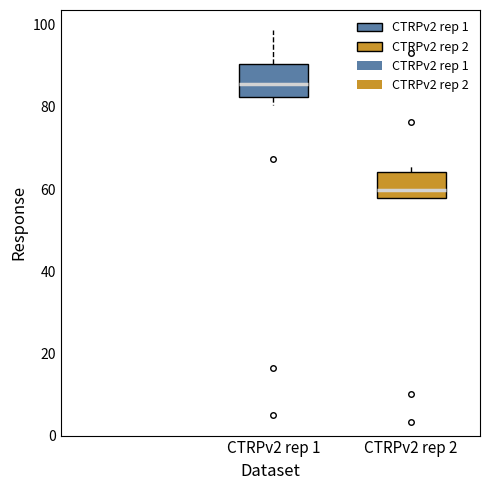

Which box's median line is the lowest?

CTRPv2 rep 2